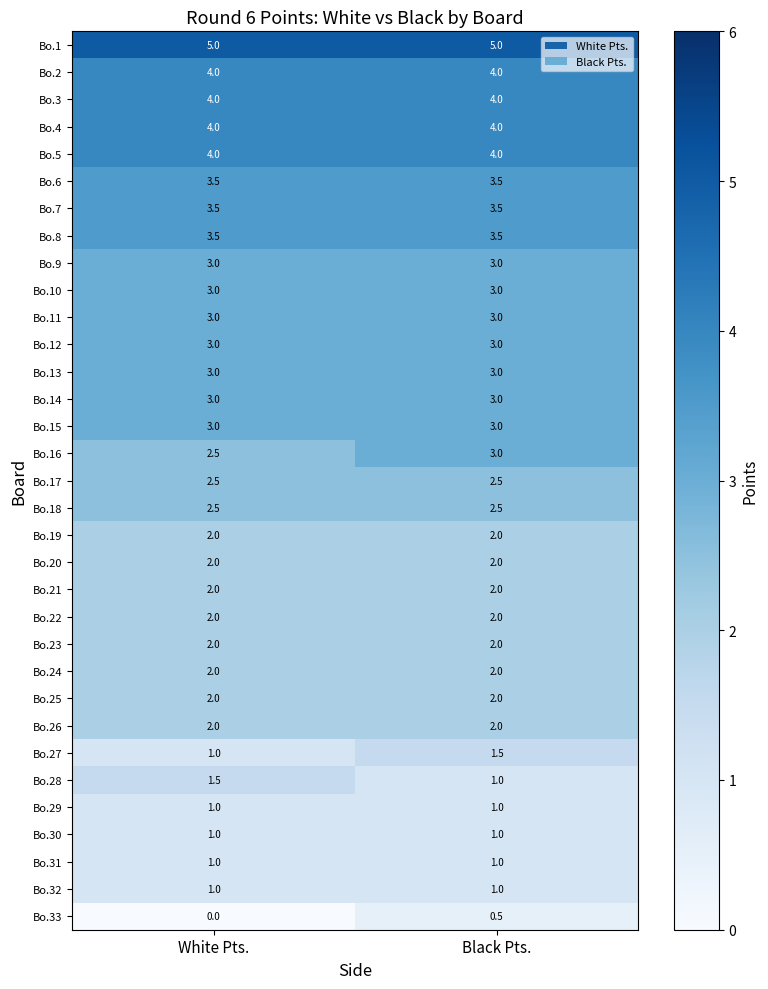

Which series has the largest total across all categories?

Bo.1